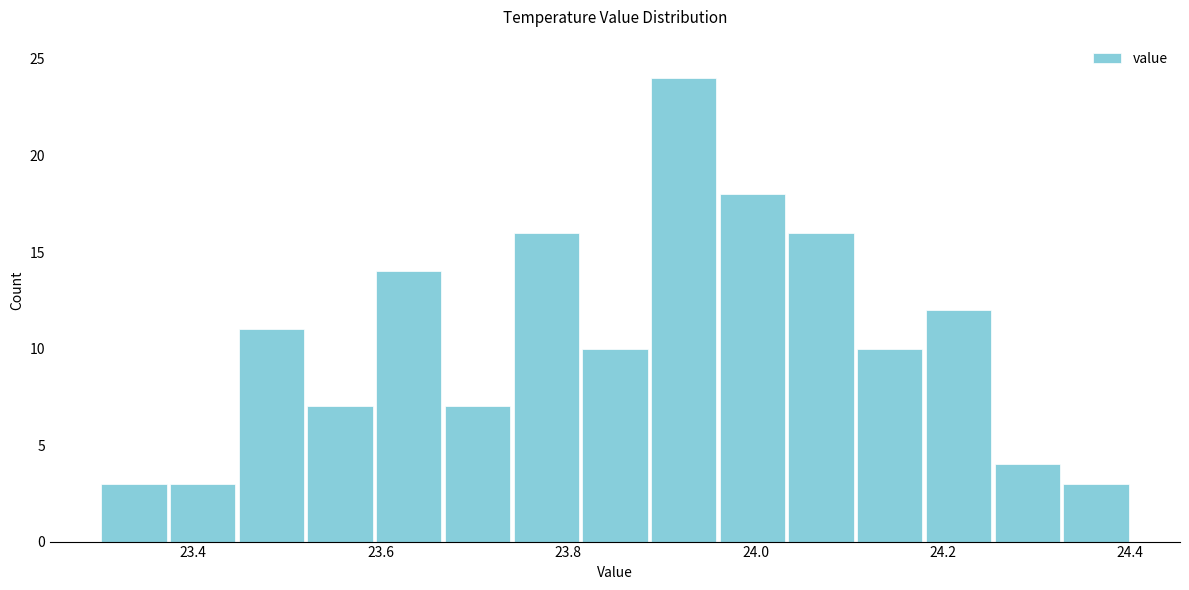

Read against the x-axis, roughly where is the centre of the tallest bar?

23.92